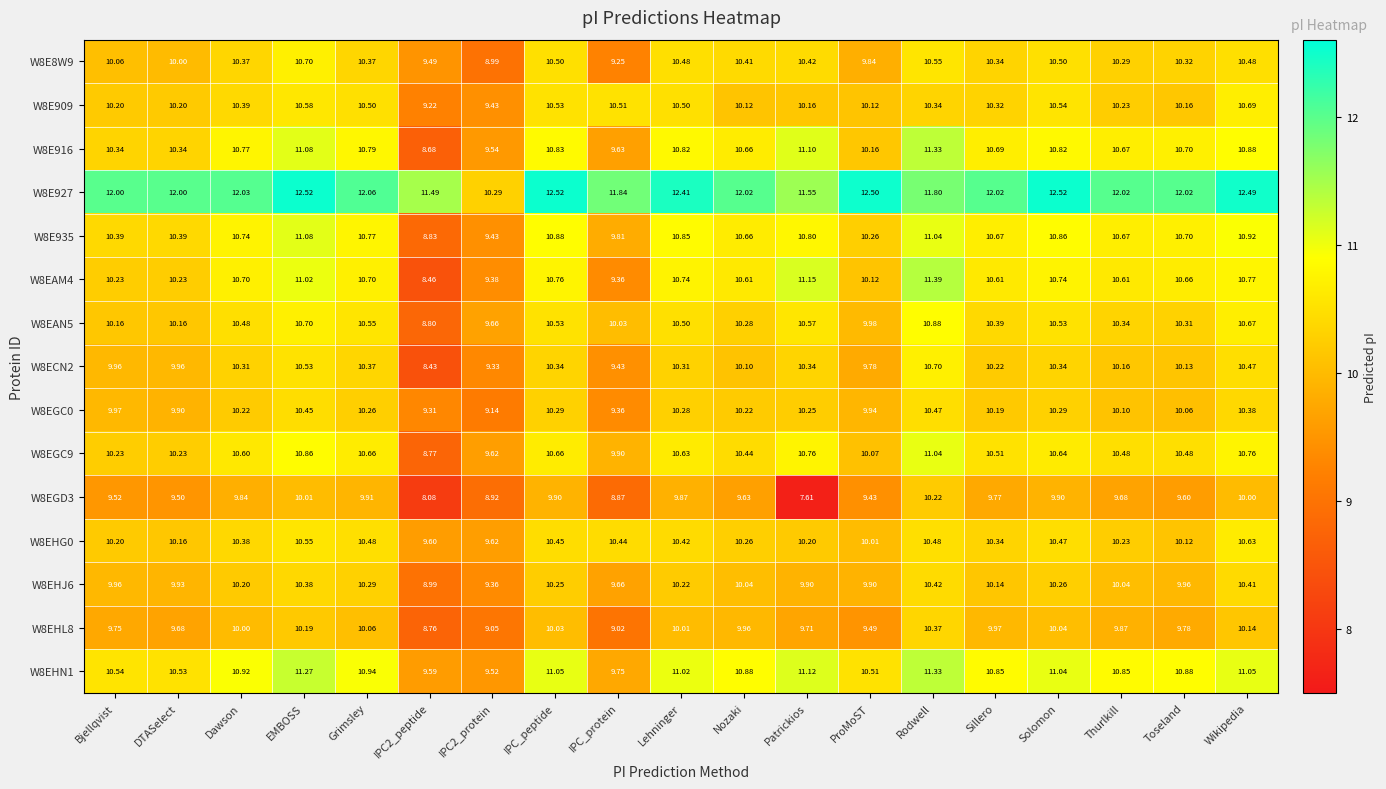

Which series has the largest total across all categories?

W8E927